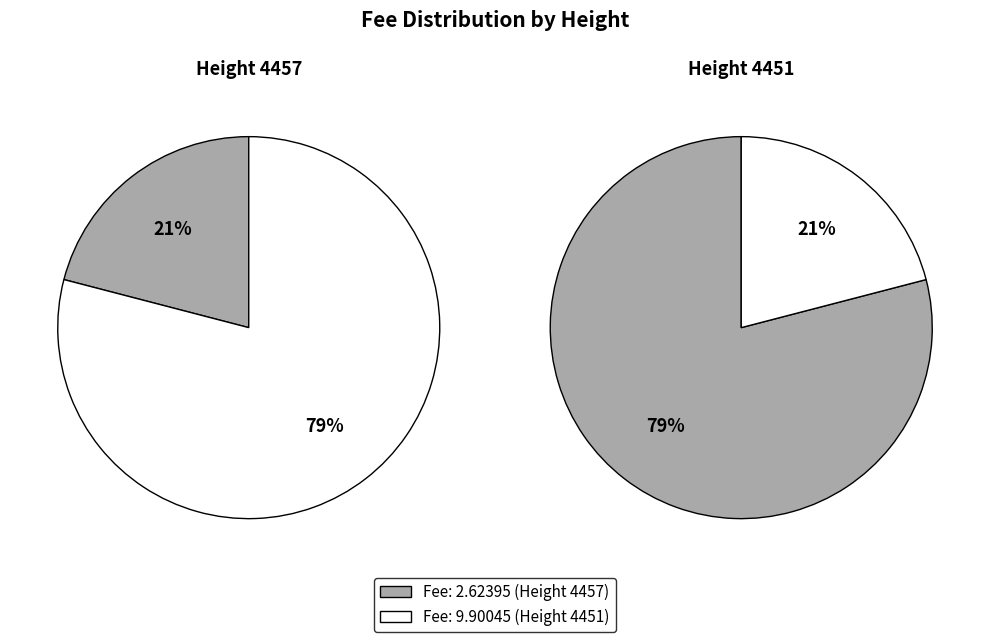

How many segments does this pie chart have?

2